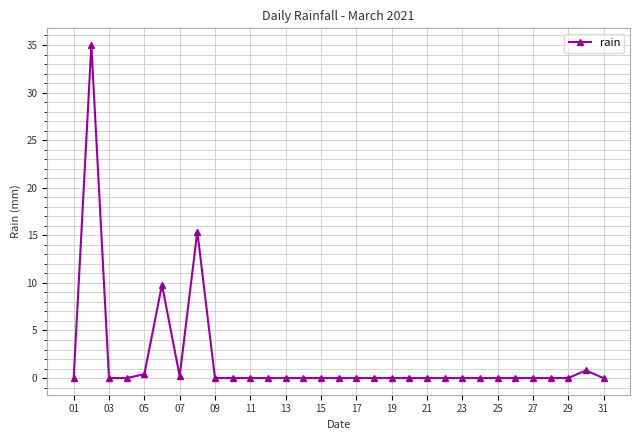

What is the average value?

2.0